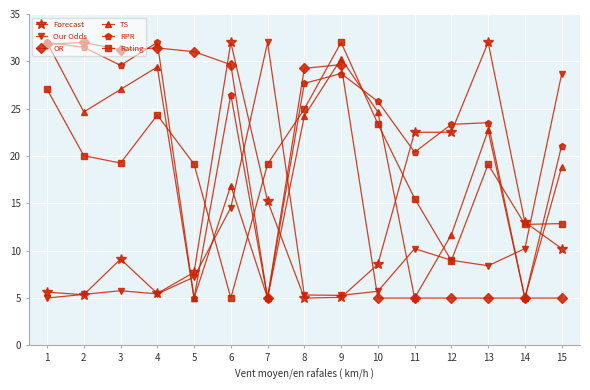

What is the total value across all series at 4?

128.1